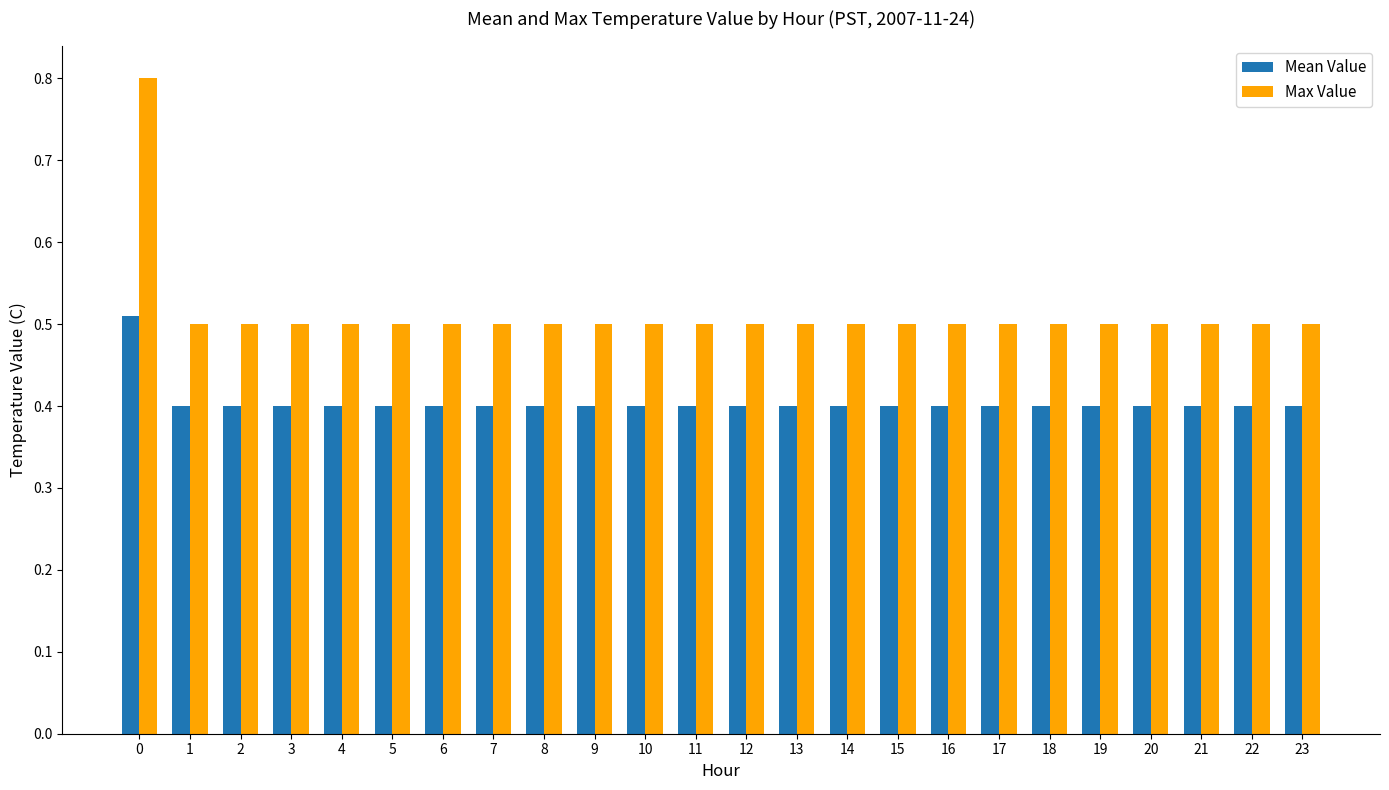

Which series has the largest total across all categories?

Max Value